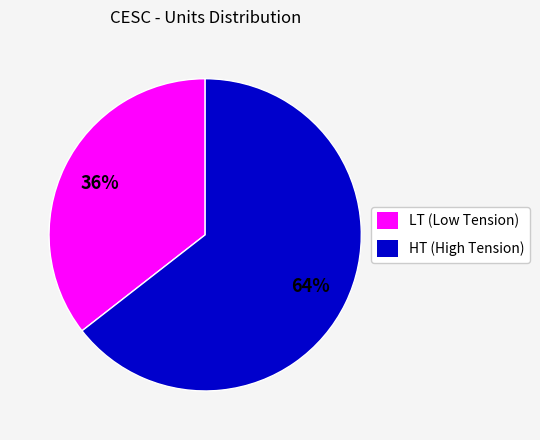

Which category accounts for the majority?

HT (High Tension)